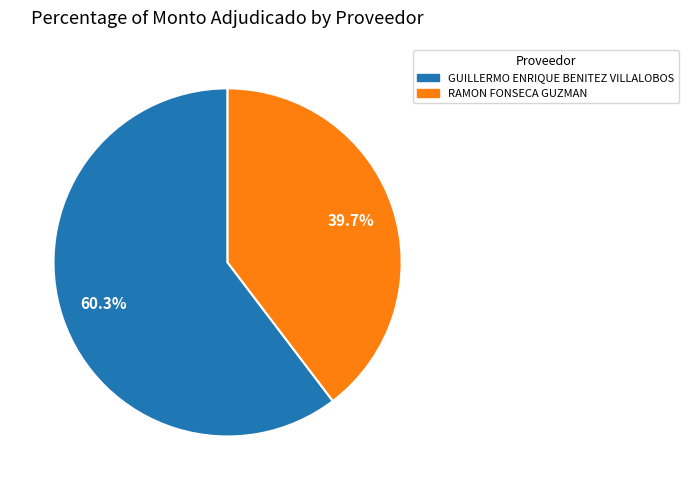

How many slices are in this pie chart?

2